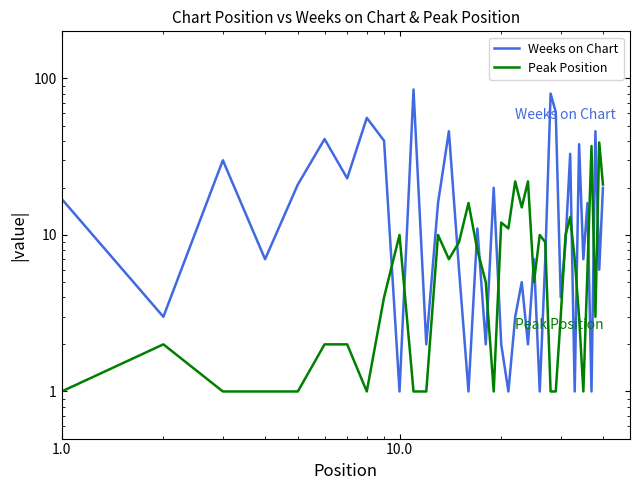

How many intersections are there between Peak Position and Weeks on Chart?

17